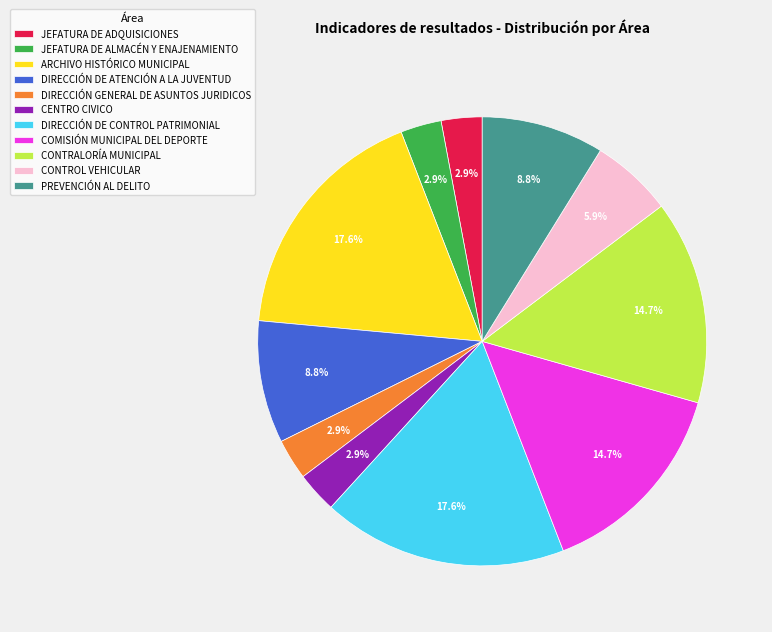

To the nearest percent, what portion does PREVENCIÓN AL DELITO represent?

9%